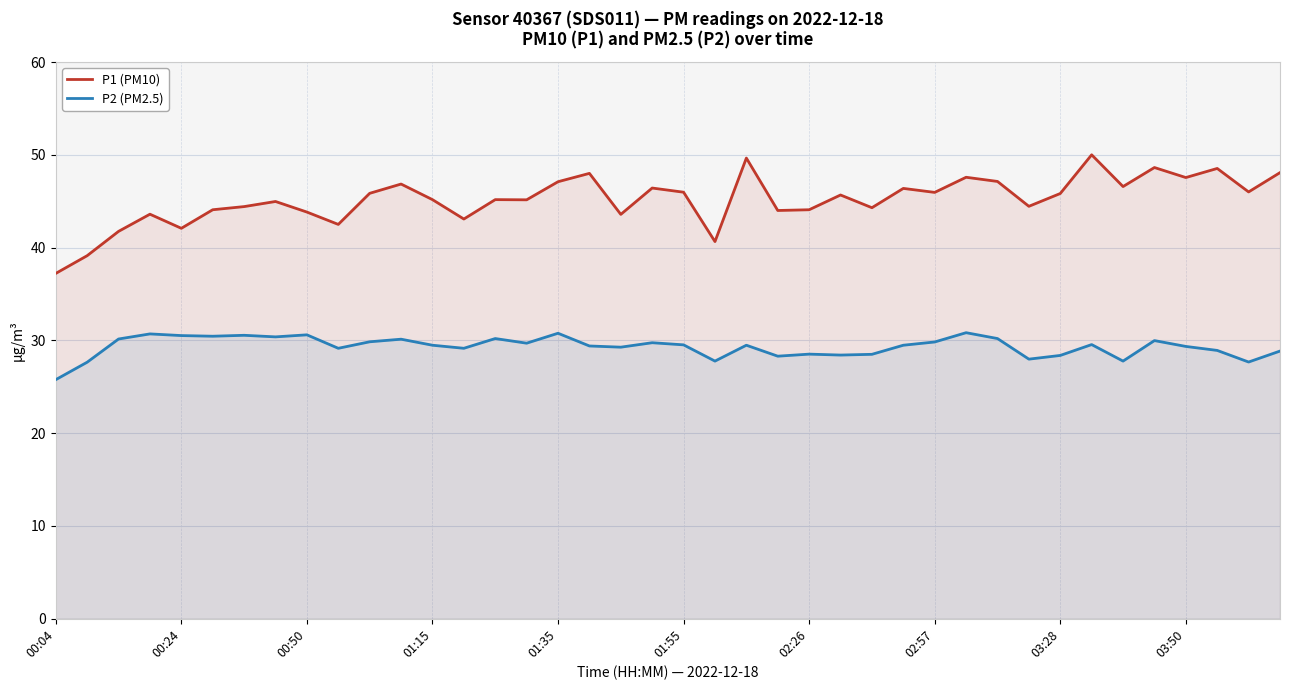

How many interior local peaks does the P1 (PM10) series have?

13